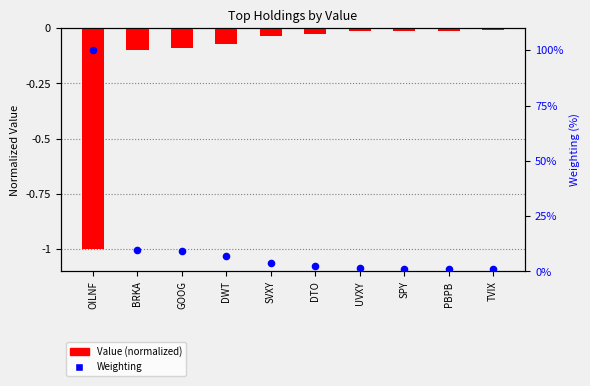

At how many categories does at least one series exceed 0?

10